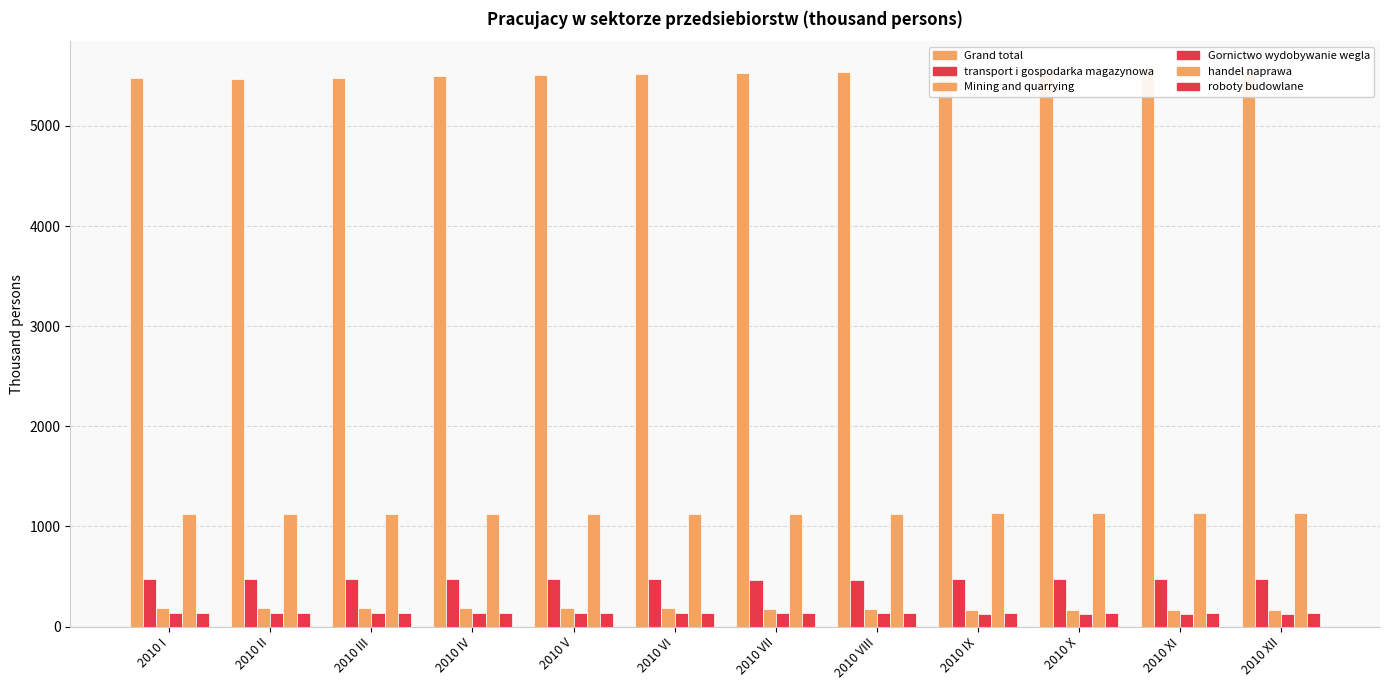

What position from the left is 2010 II?

2